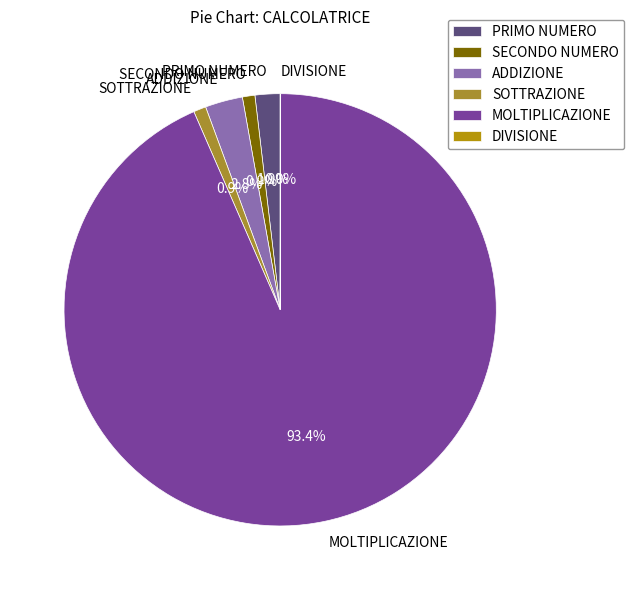

True or false: SOTTRAZIONE accounts for 1% of the total.

True